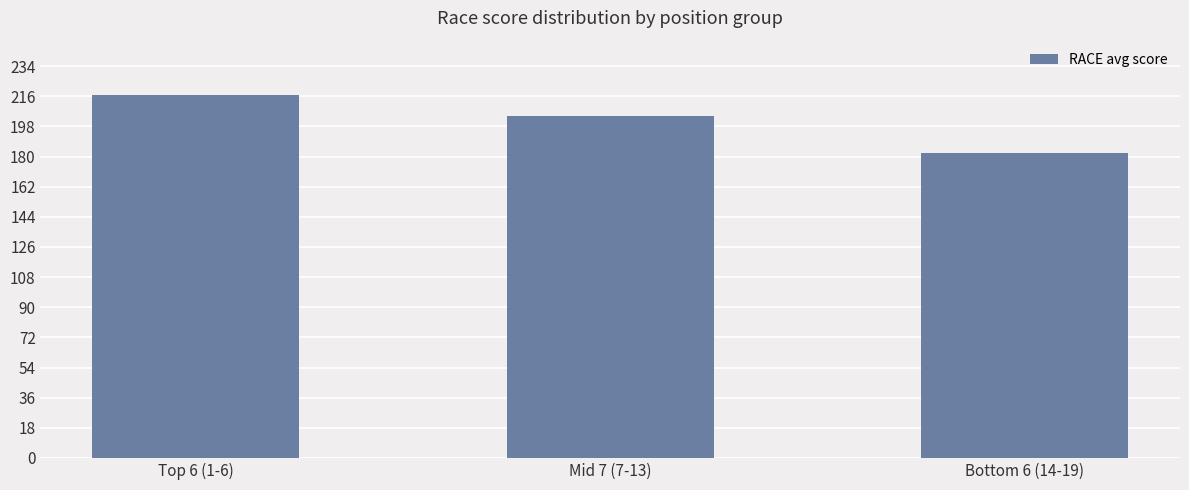

True or false: the data shows 110.4 at Top 6 (1-6).

False